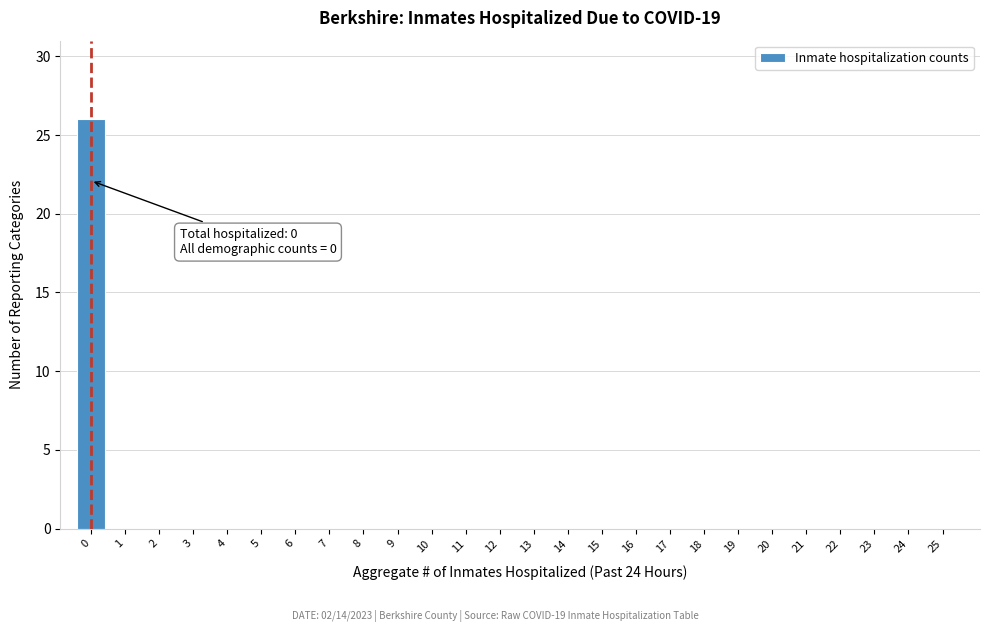

Reading left to right, transcribe all the data shown in this chart.

0=26	1=0	2=0	3=0	4=0	5=0	6=0	7=0	8=0	9=0	10=0	11=0	12=0	13=0	14=0	15=0	16=0	17=0	18=0	19=0	20=0	21=0	22=0	23=0	24=0	25=0